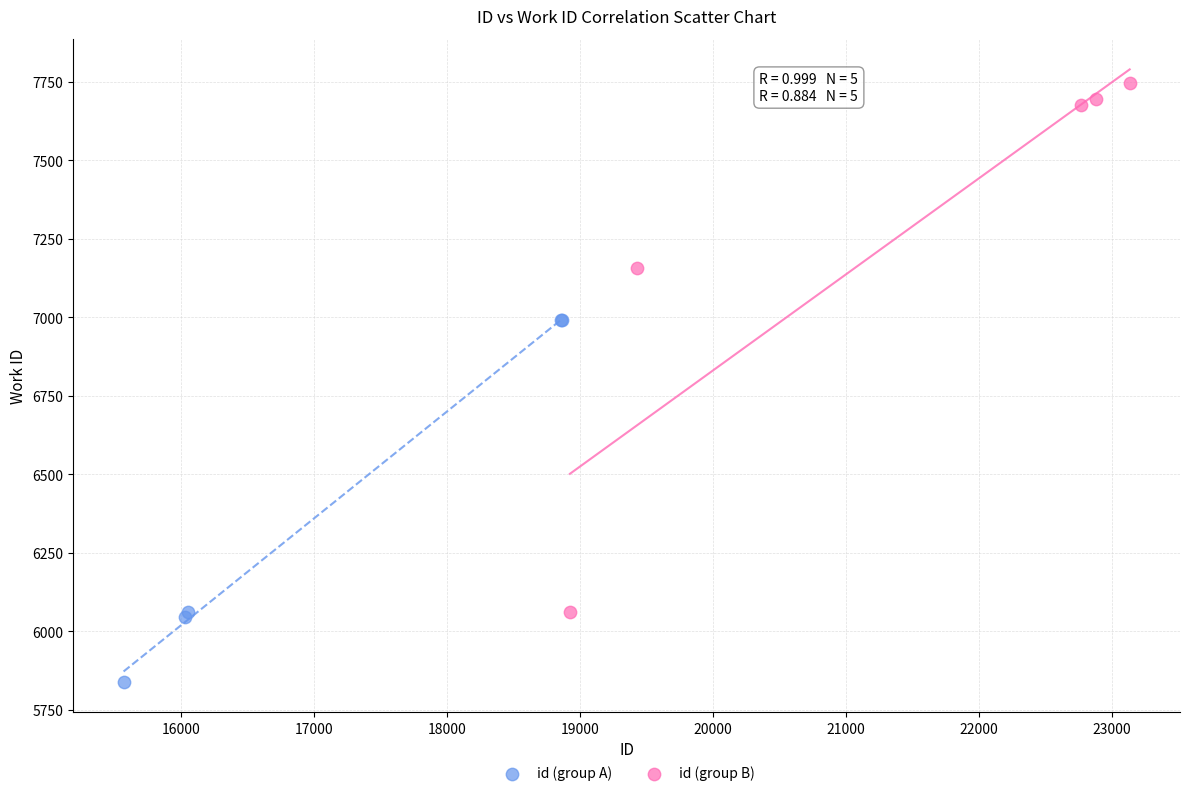

Which series reaches the minimum Y coordinate?

id (group A)